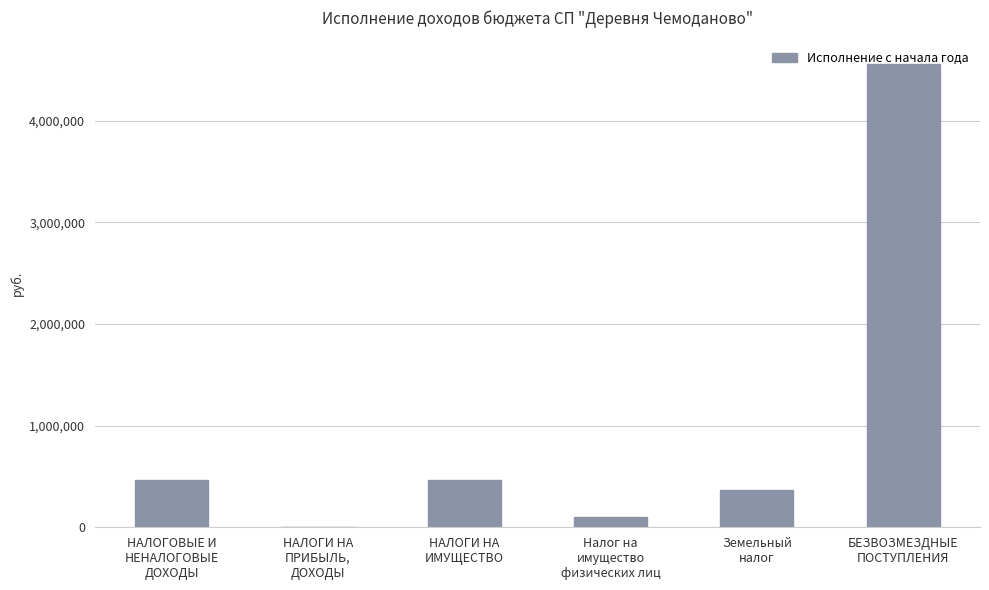

What is the greatest value displayed?

4563072.0